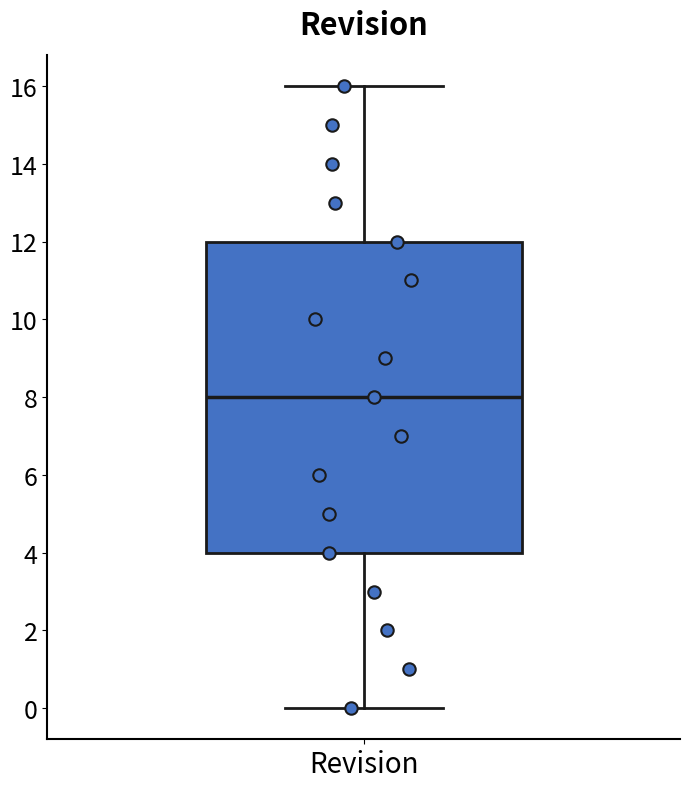

Read this box plot against the y-axis: the position of the median line, the range covered by the box, and the ends of both whiskers. The values are not printed on the chart, so give them approximately, as read against the axis.

median 8, box 4 to 12, whiskers 0 to 16